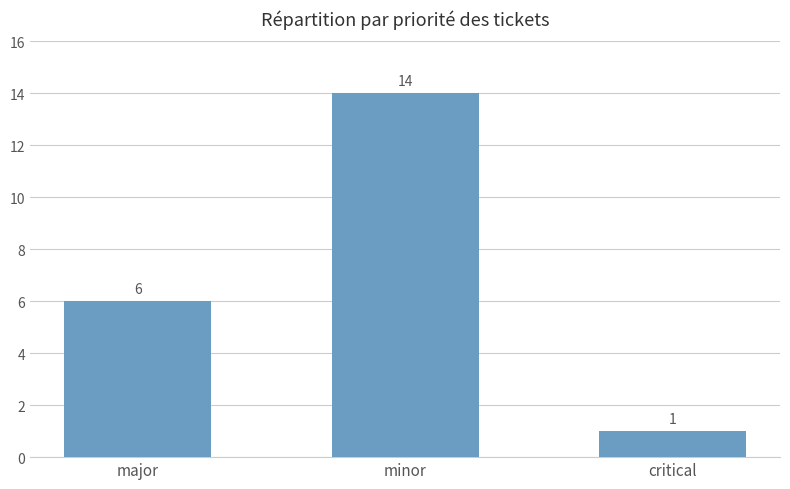

Which has a higher value, critical or minor?

minor